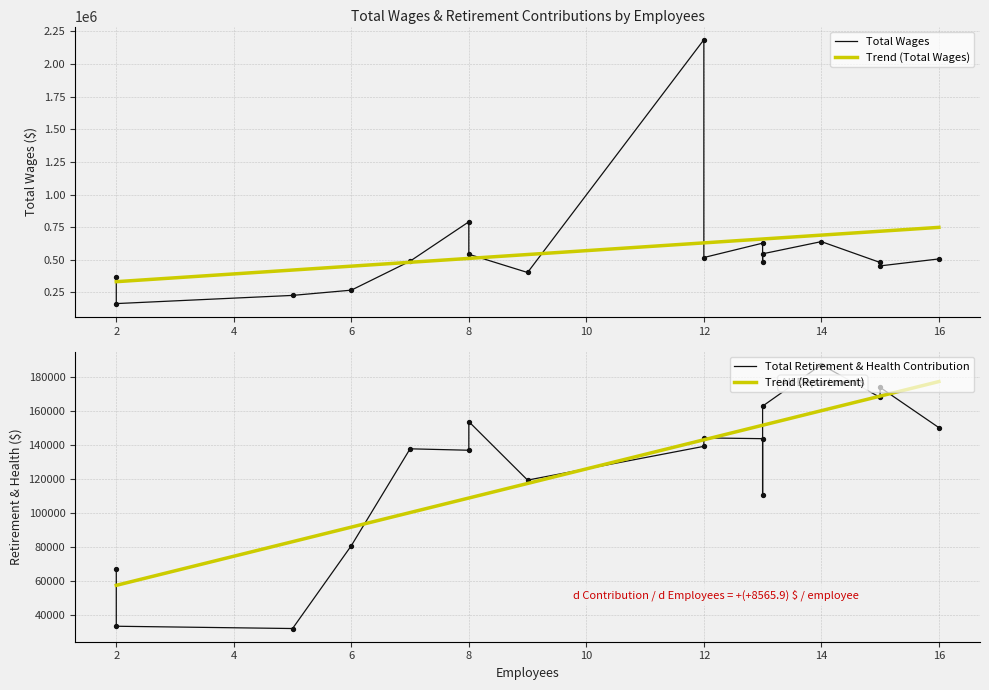

What is the lowest value of the Trend (Total Wages) series?

331783.5